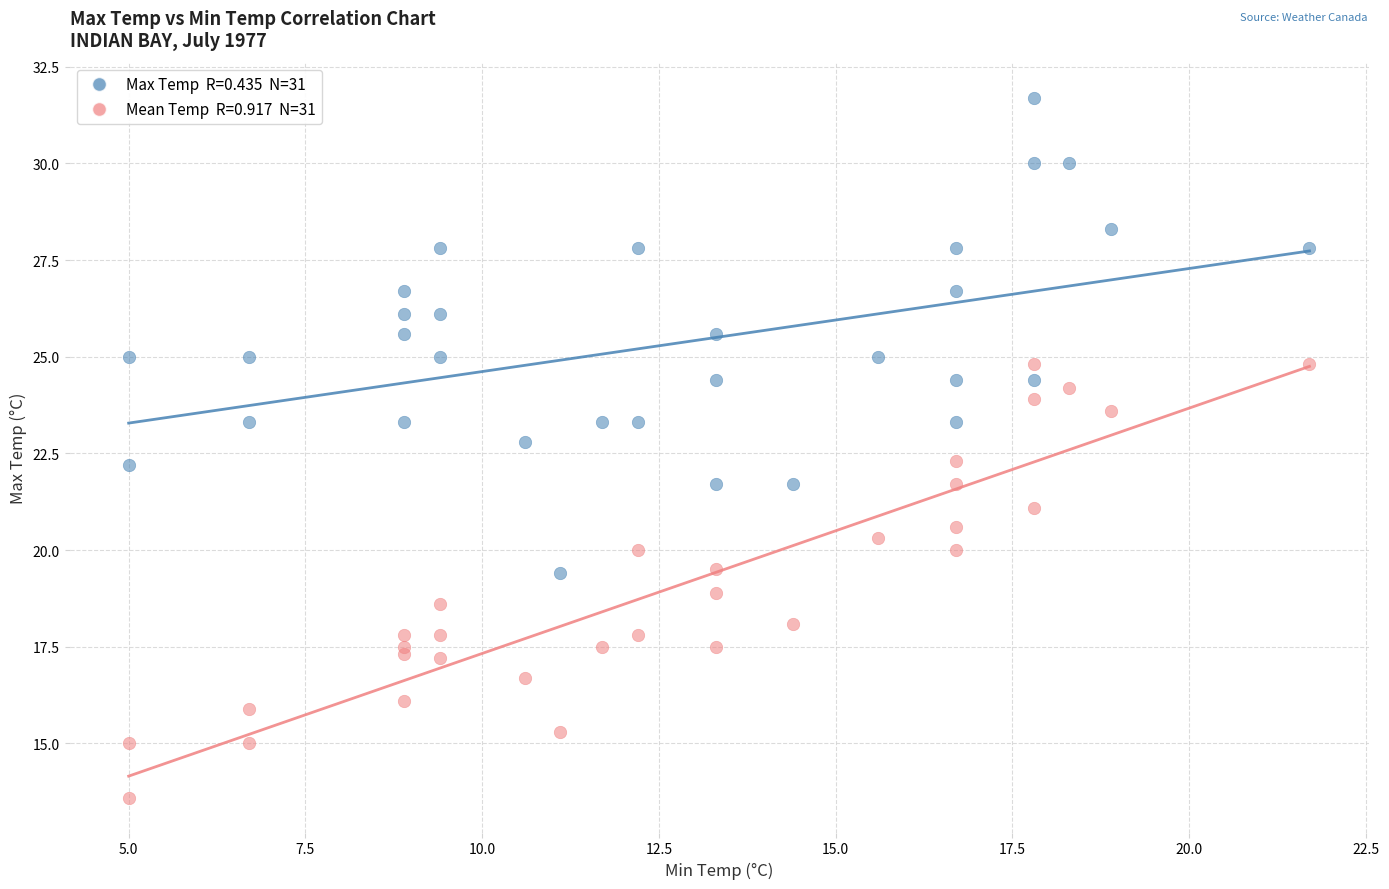

Across all data points, what is the range of X values (max minus min)?

16.7